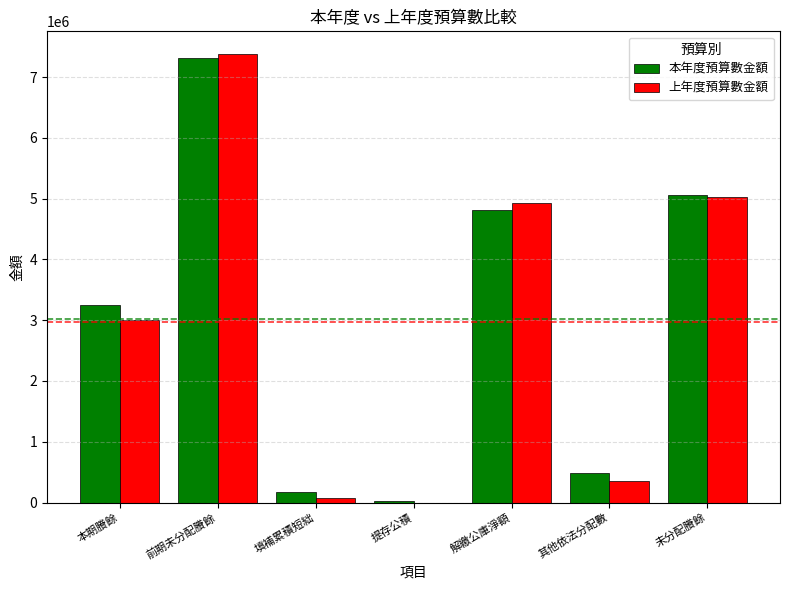

Which category has the highest value in the 上年度預算數金額 series?

前期未分配賸餘